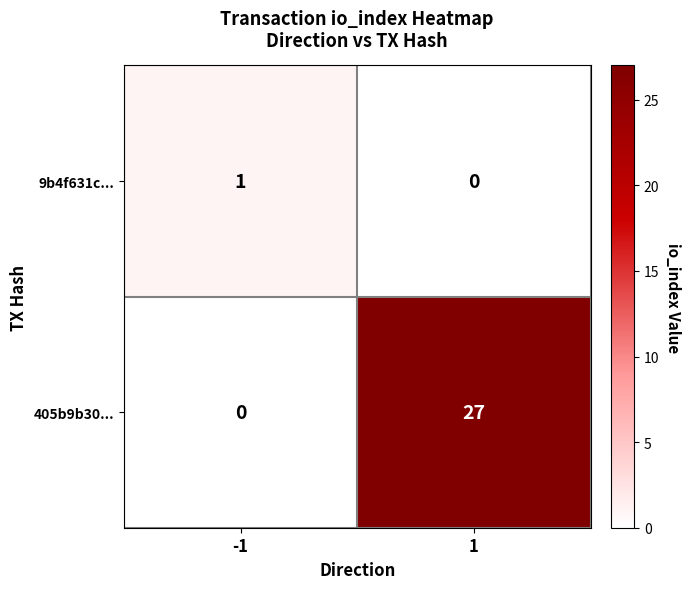

List the series in order of their overall mean, lowest first.

9b4f631c..., 405b9b30...